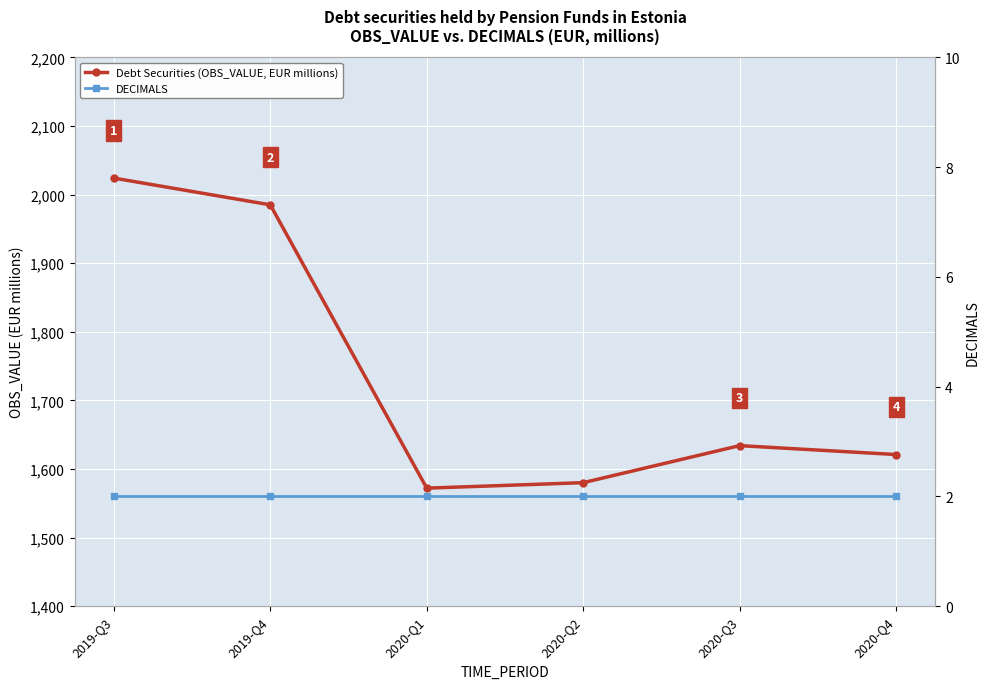

Which series changed the most between 2019-Q4 and 2020-Q4?

Debt Securities (OBS_VALUE, EUR millions)